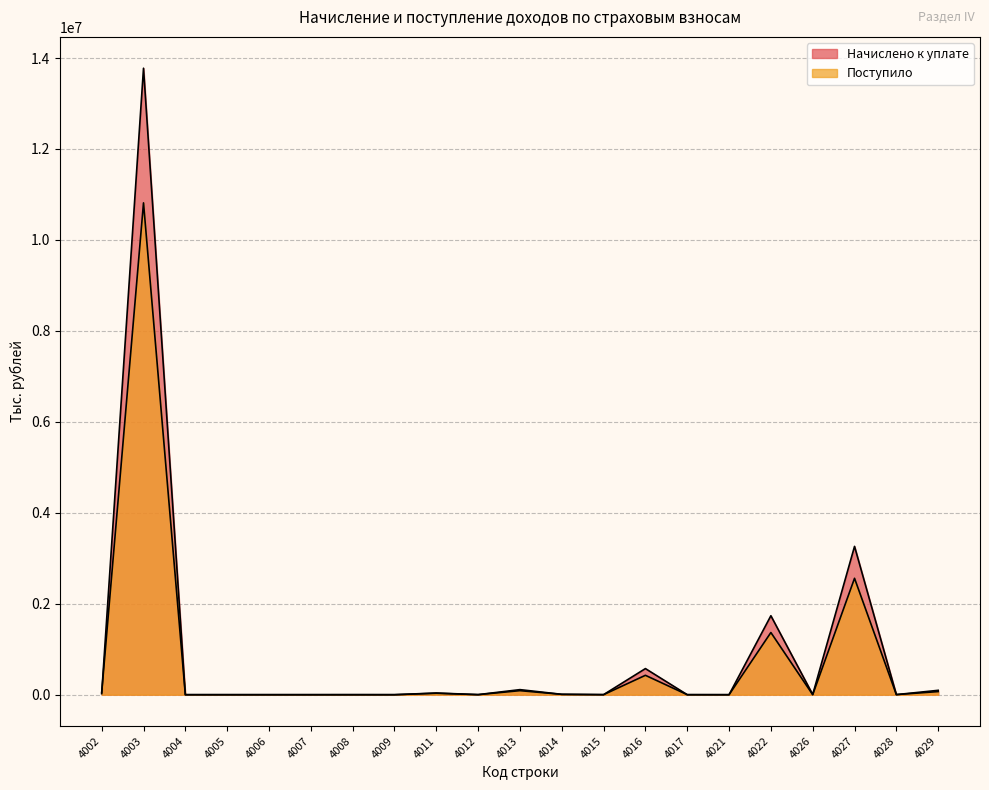

What is the total value across all series at 4014?

15897